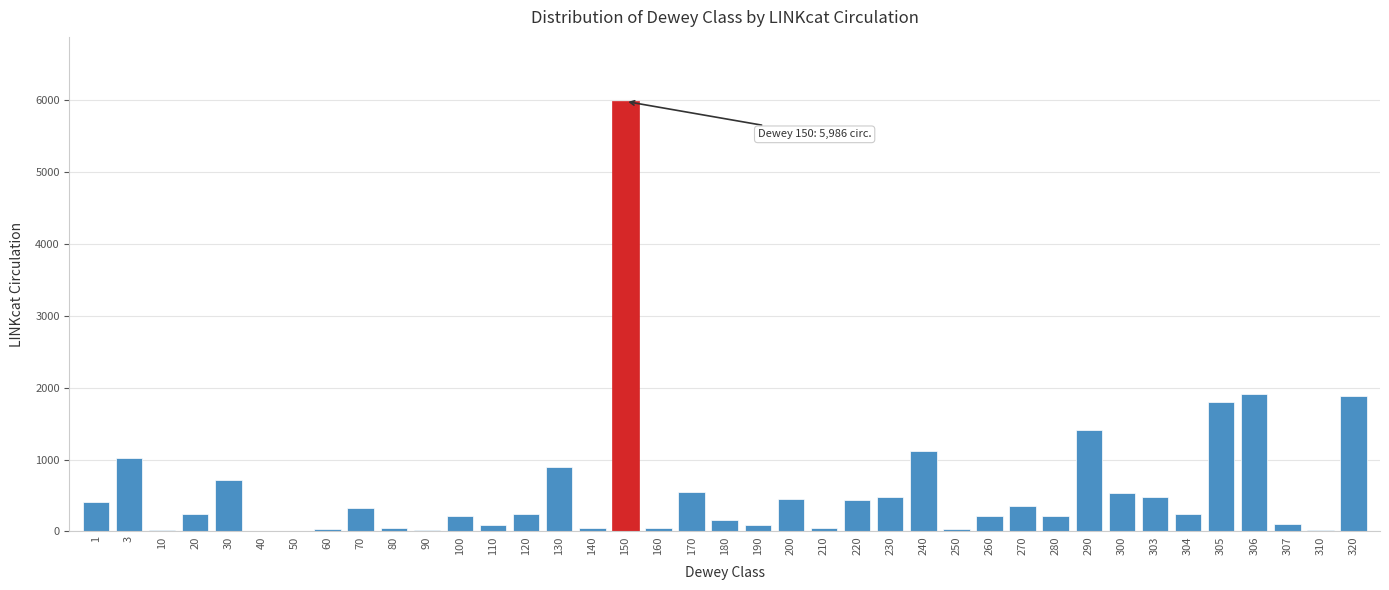

What is the maximum value shown in the chart?

5986